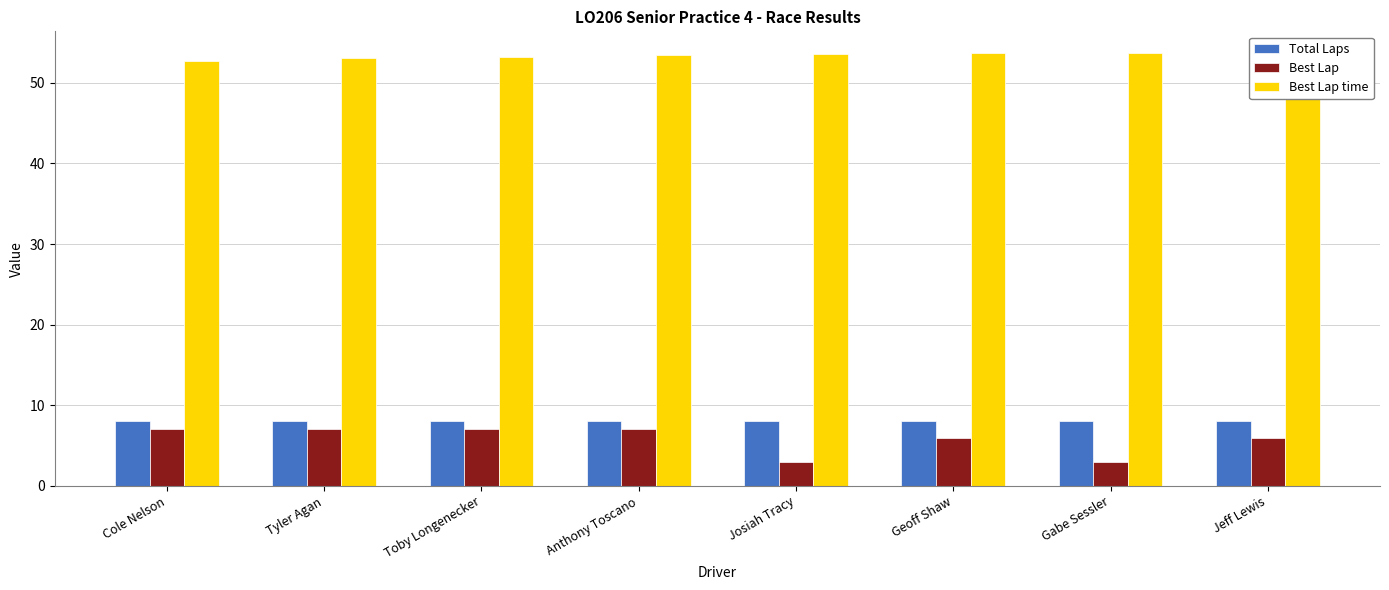

What is the smallest value displayed?

3.0